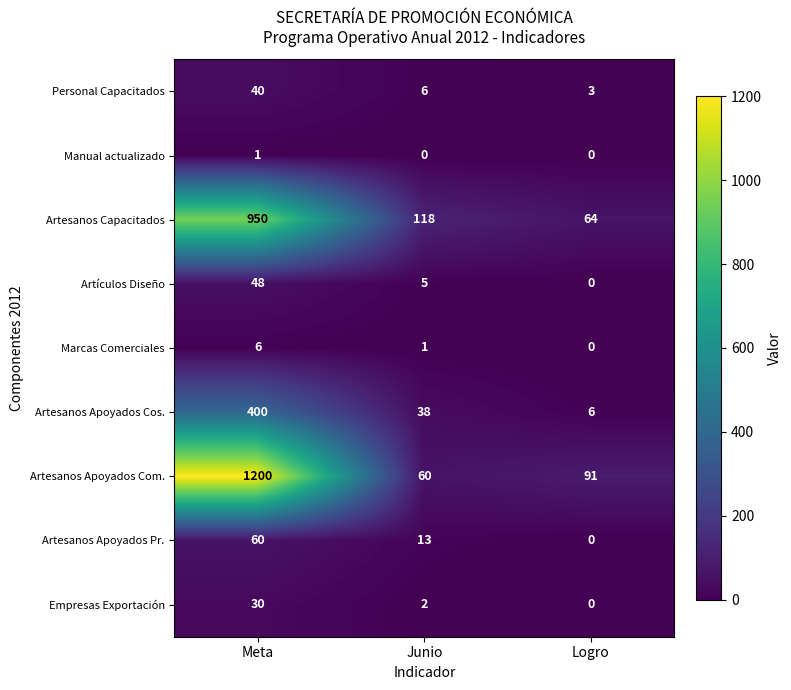

Which series changed the most between Junio and Logro?

Artesanos Capacitados